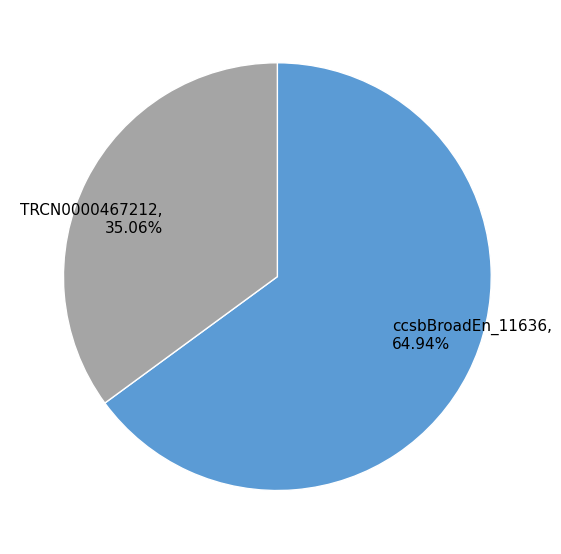

Which slice is the largest?

ccsbBroadEn_11636, 64.94%